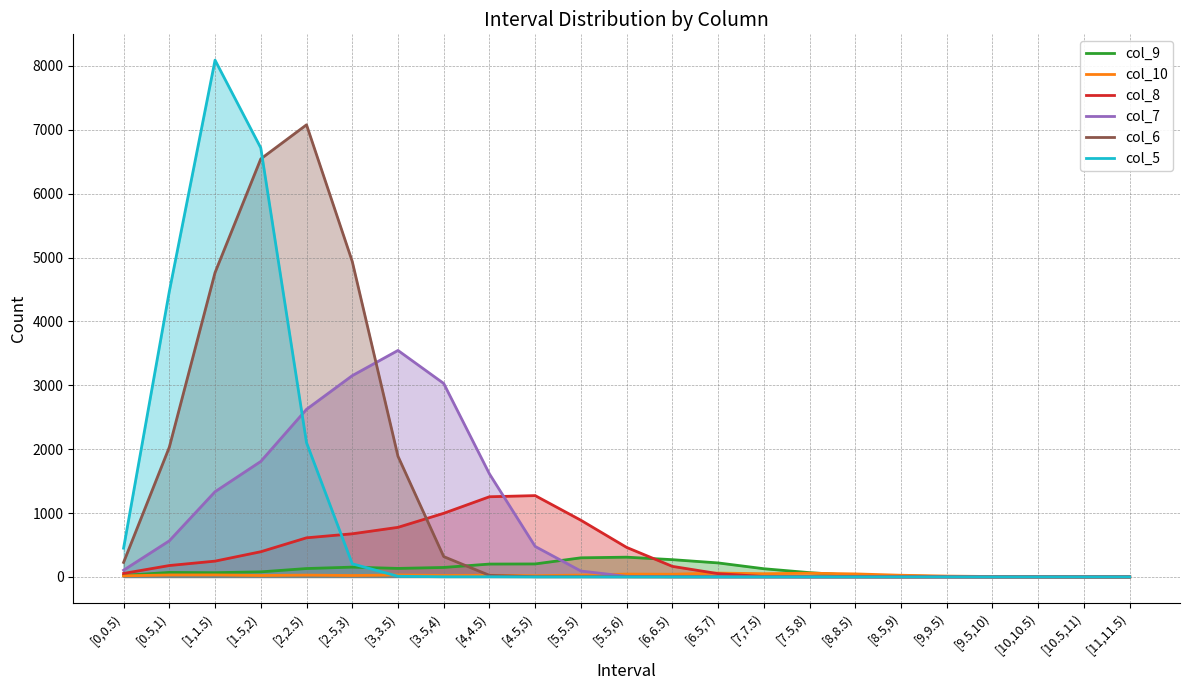

The col_10 series shows 44 at [2,2.5). True or false?

False